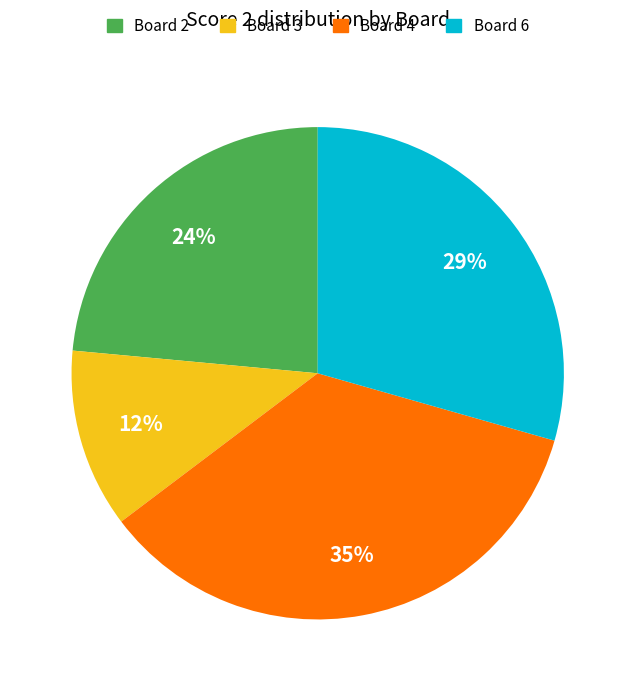

To the nearest percent, what is the average slice percentage?

25%